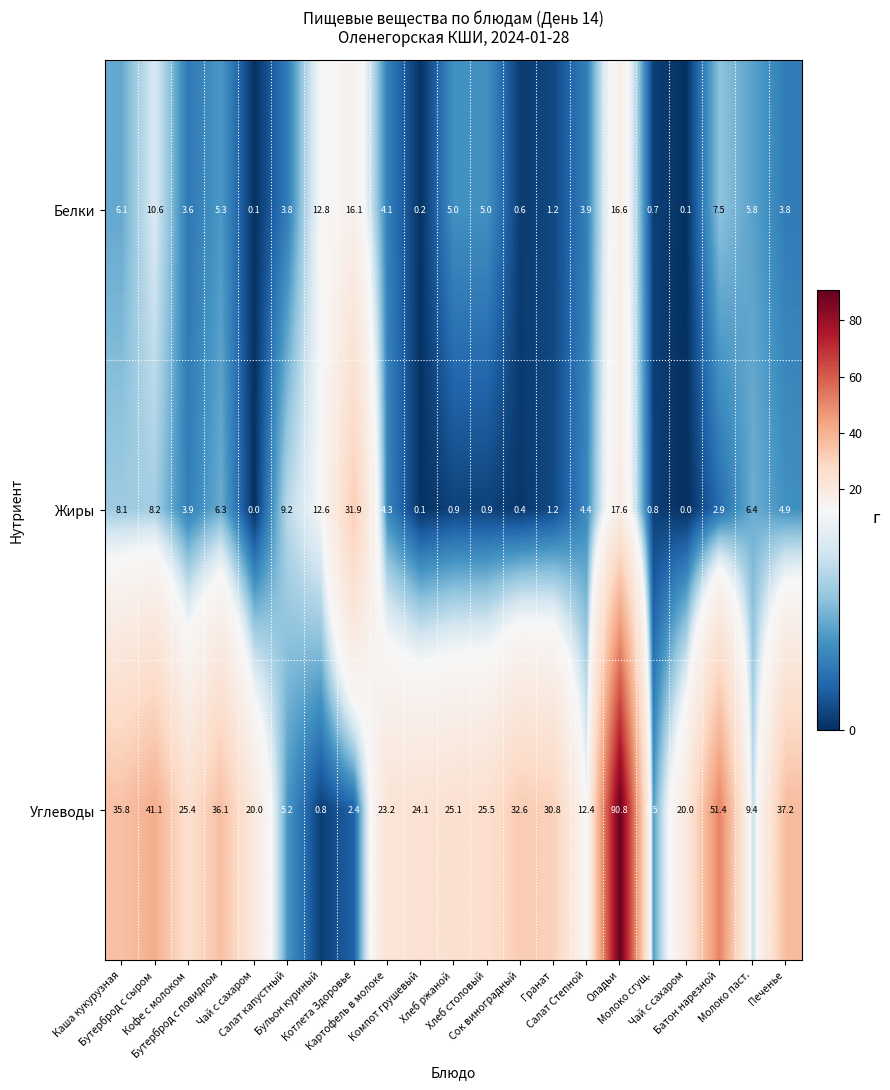

Which series has the largest total across all categories?

Углеводы